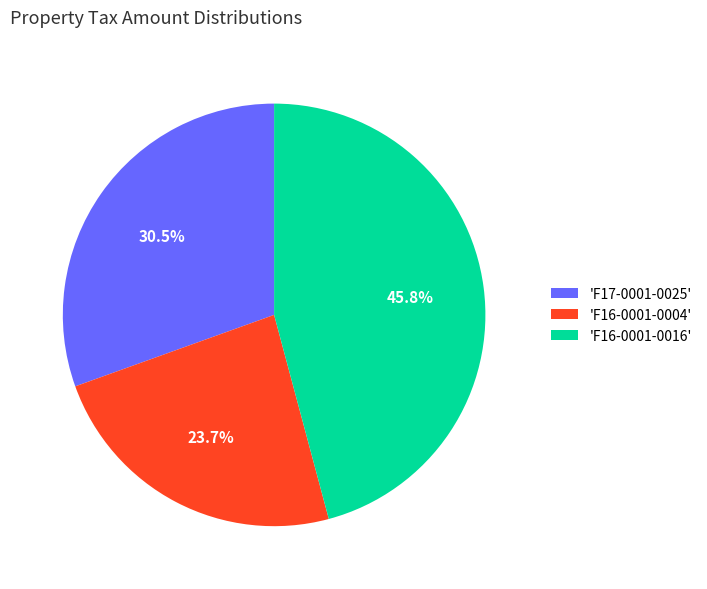

What is the total percentage of 'F16-0001-0016' and 'F17-0001-0025'?

76.3%